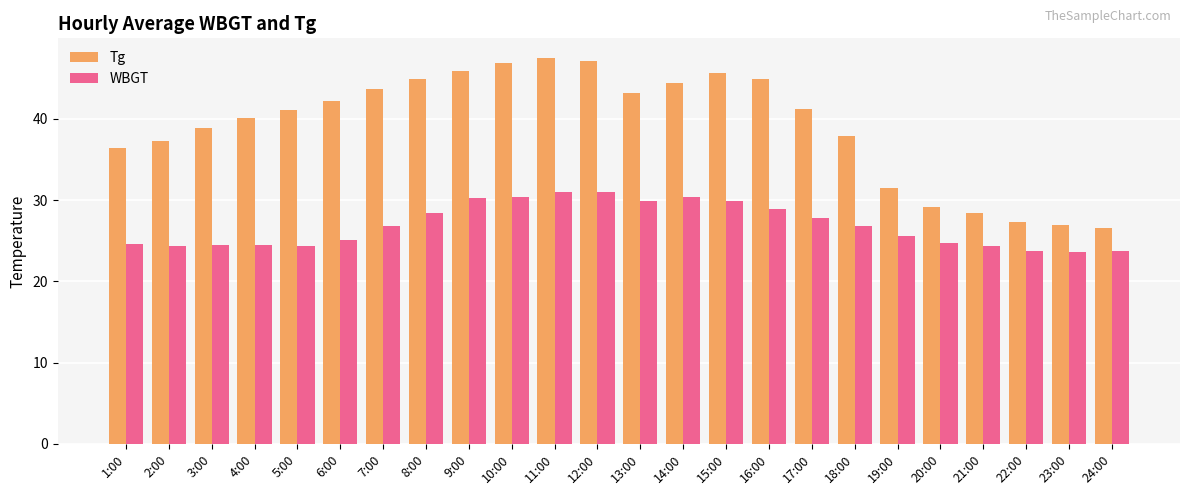

What is the total value across all series at 6:00?

67.3